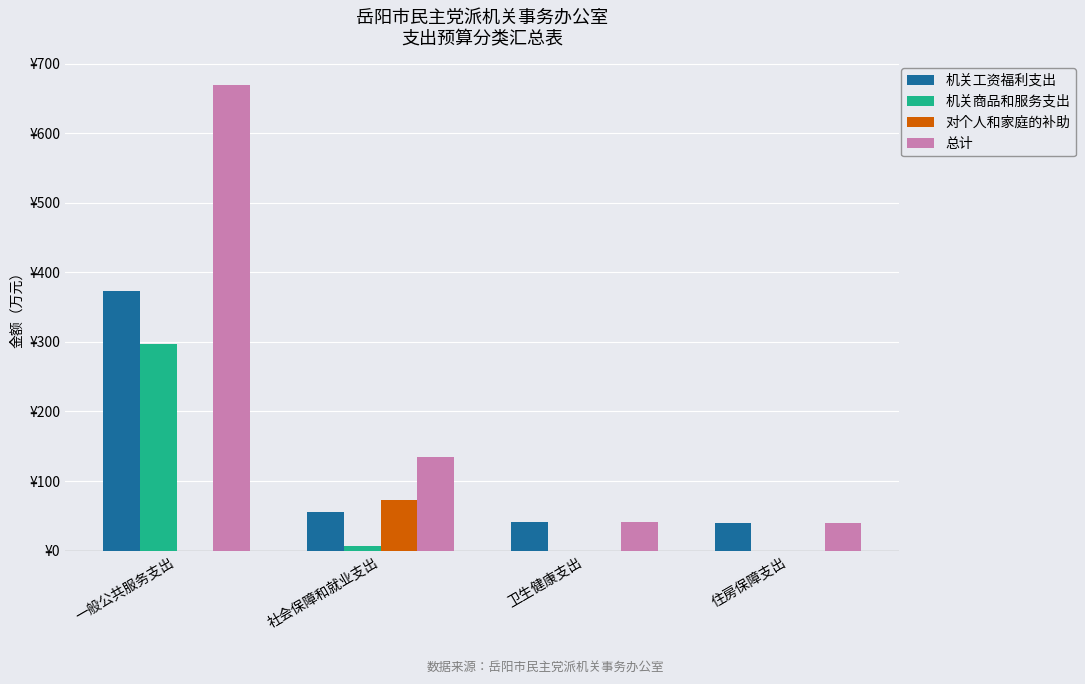

At which category is the sum across all series the highest?

一般公共服务支出